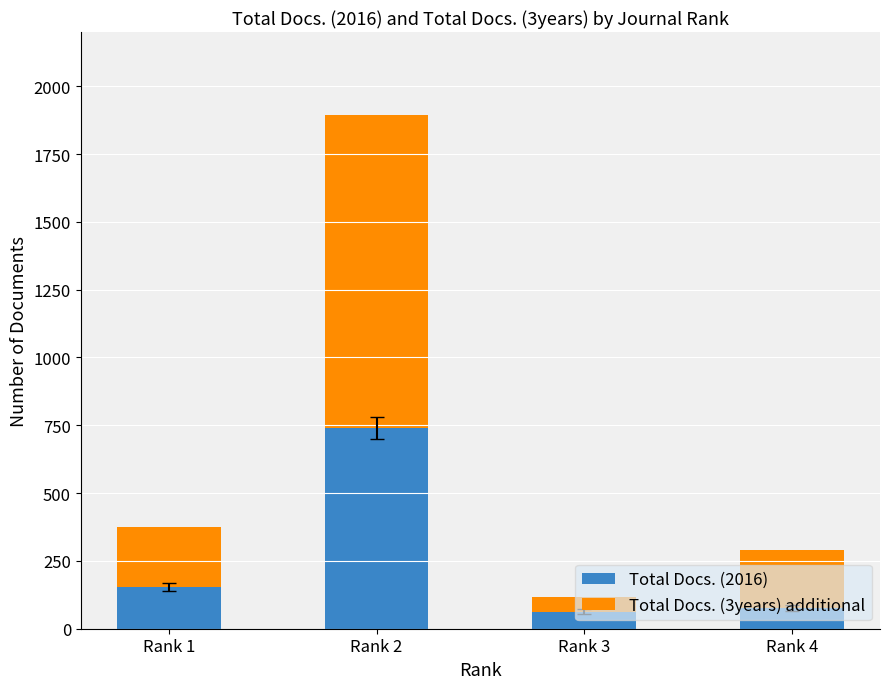

What is the maximum value for Total Docs. (2016)?

740